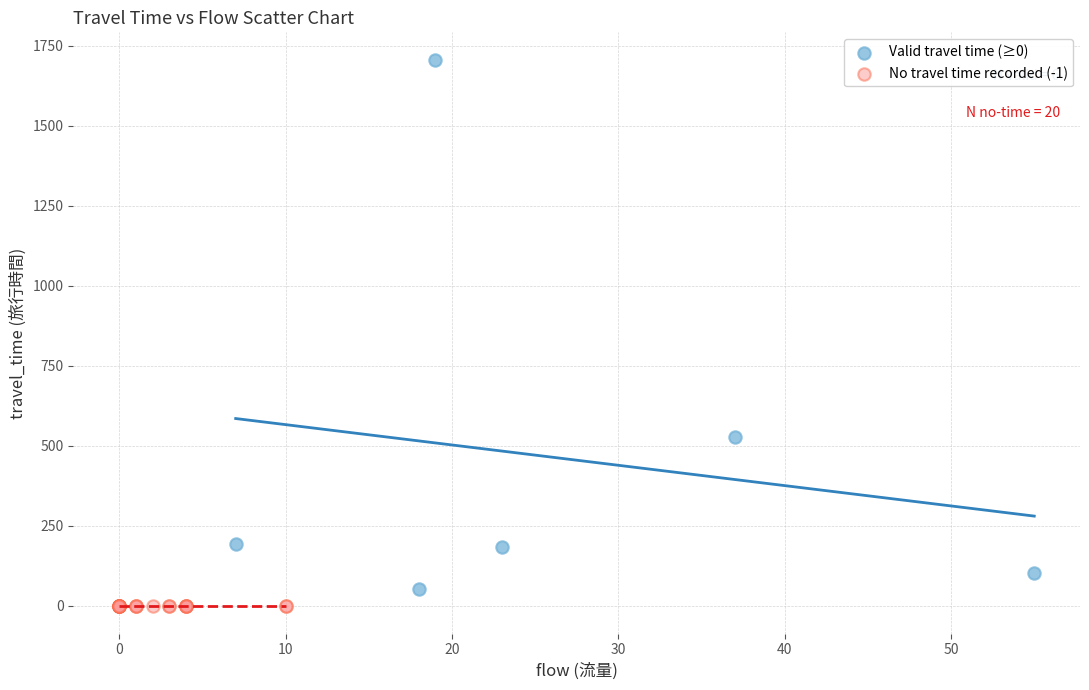

What are all the series names shown in the legend?

Valid travel time (≥0), No travel time recorded (-1)